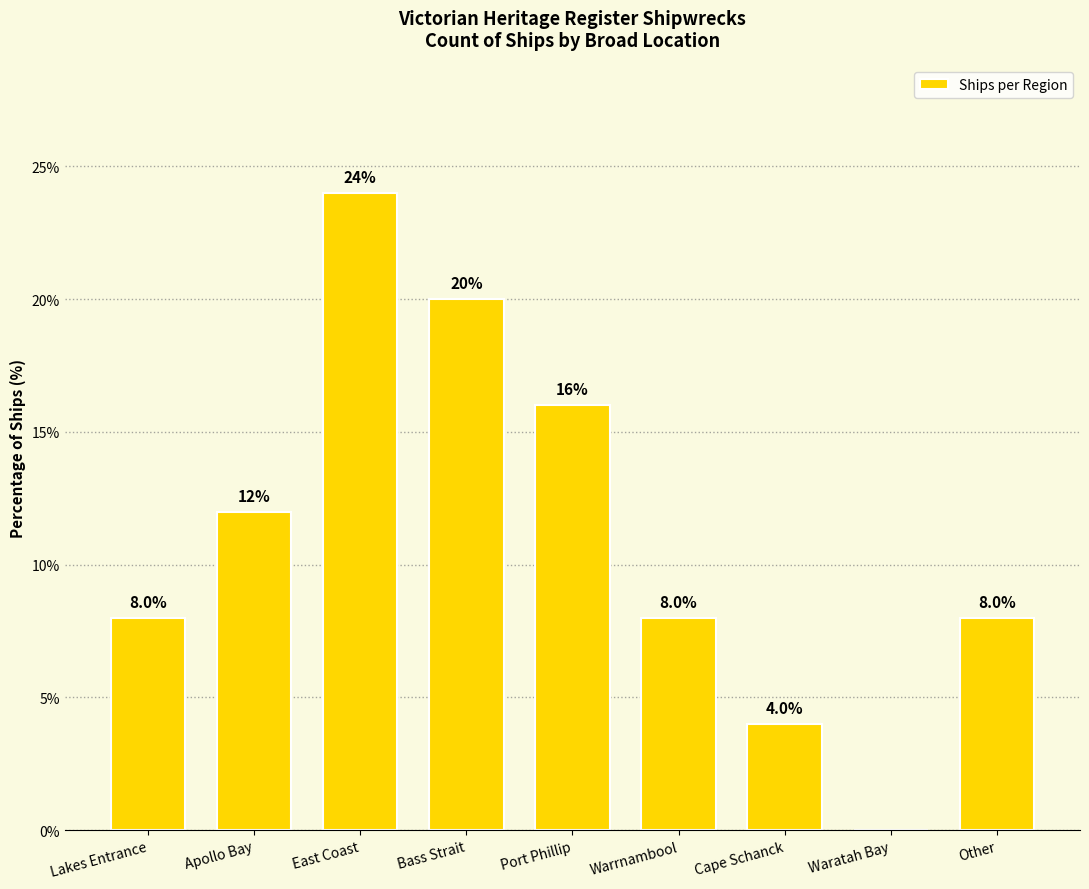

Reading left to right, extract all data points from this chart.

Lakes Entrance=8	Apollo Bay=12	East Coast=24	Bass Strait=20	Port Phillip=16	Warrnambool=8	Cape Schanck=4	Waratah Bay=0	Other=8